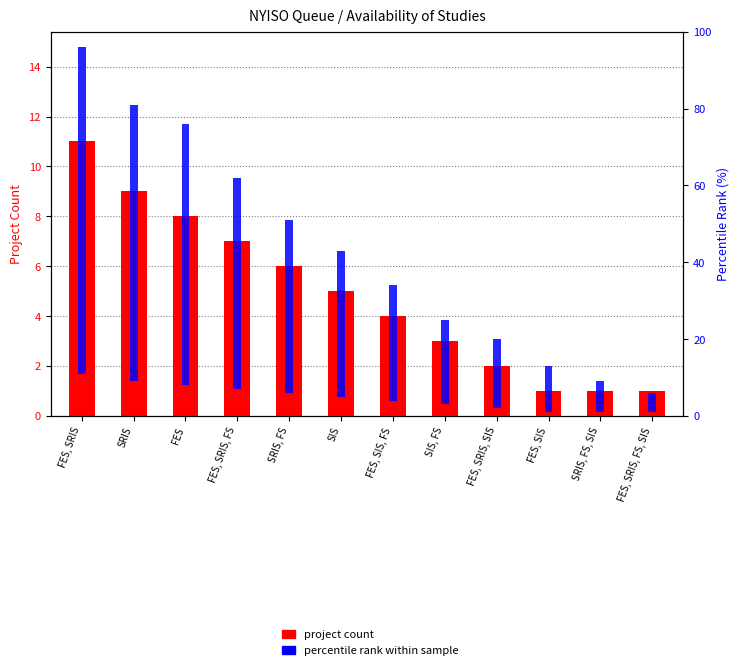

What is the value of the project count bar at the 7th from the left?

4